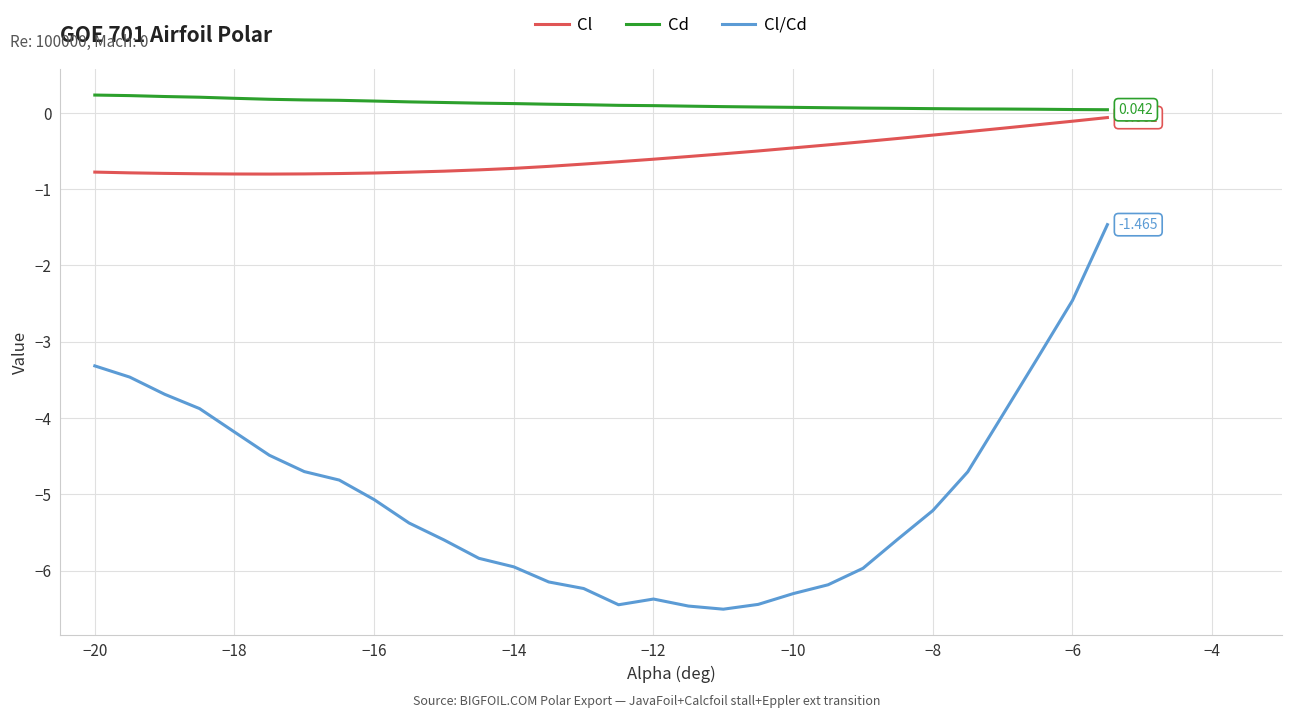

Which series has the largest range (max minus min)?

Cl/Cd